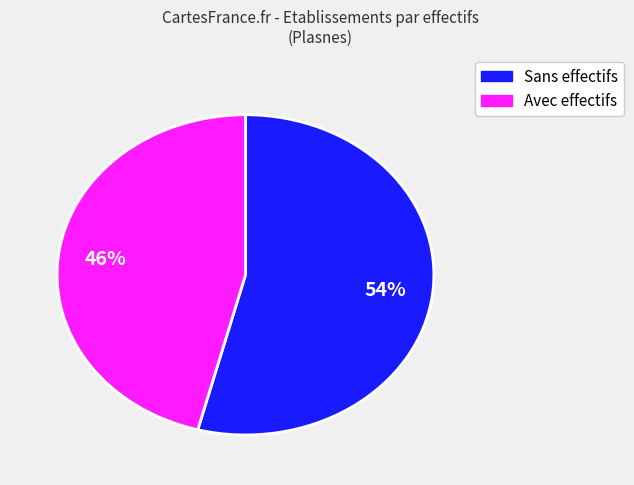

Count the number of slices in the pie.

2